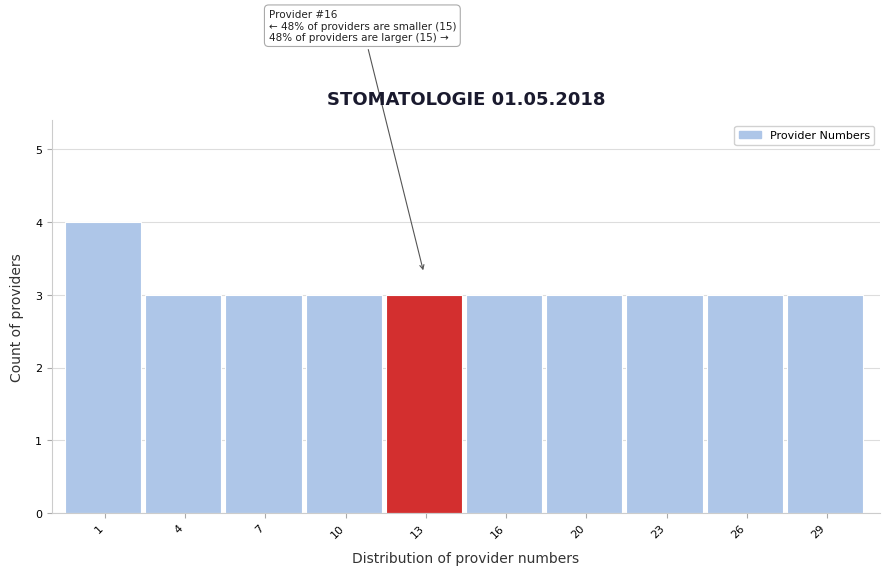

Reading left to right, transcribe all the data shown in this chart.

1=4	4=3	7=3	10=3	13=3	16=3	20=3	23=3	26=3	29=3